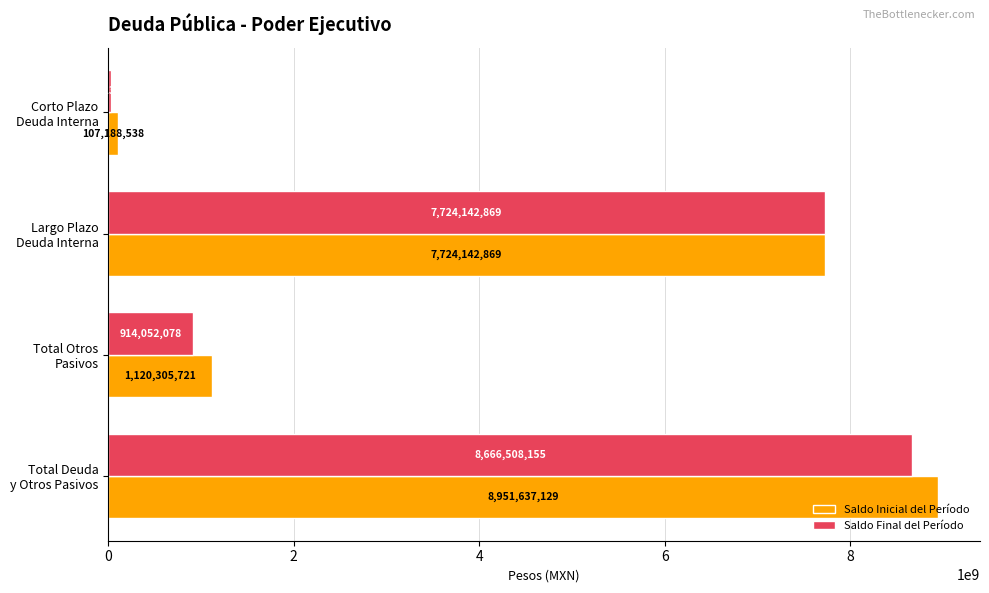

What is the minimum value for Saldo Final del Período?

28313208.1